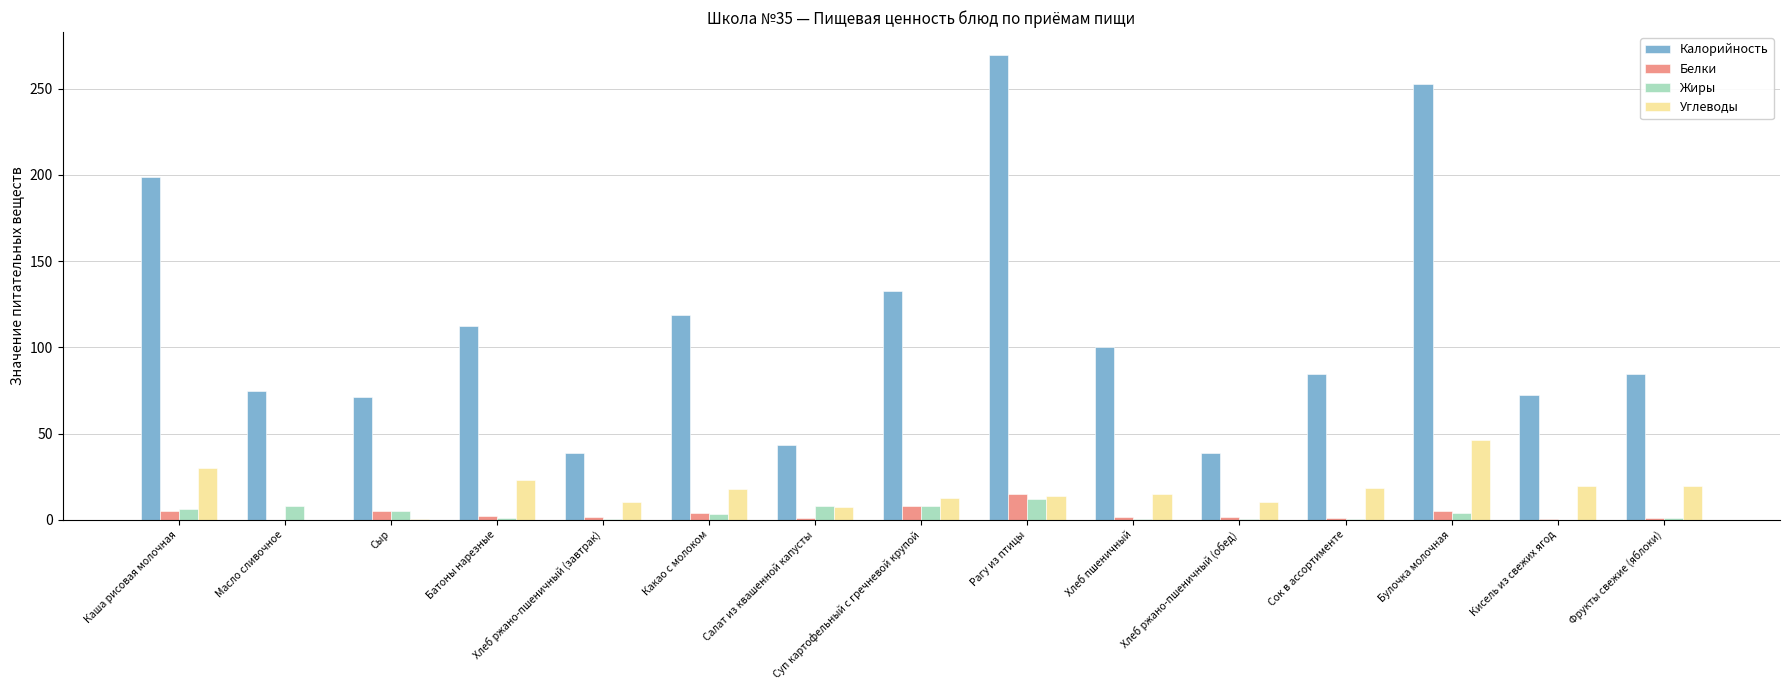

Which series has the largest total across all categories?

Калорийность